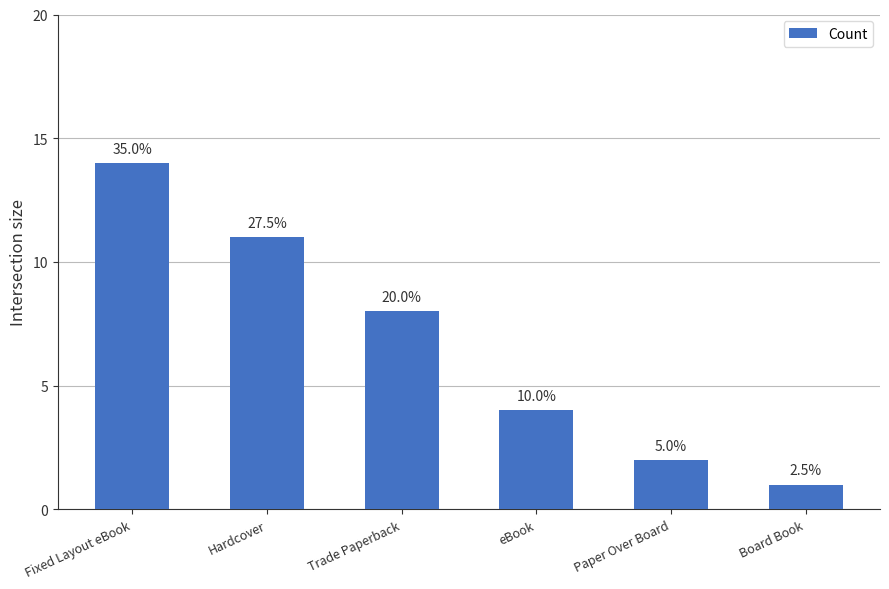

Rank the categories by value from highest to lowest.

Fixed Layout eBook, Hardcover, Trade Paperback, eBook, Paper Over Board, Board Book